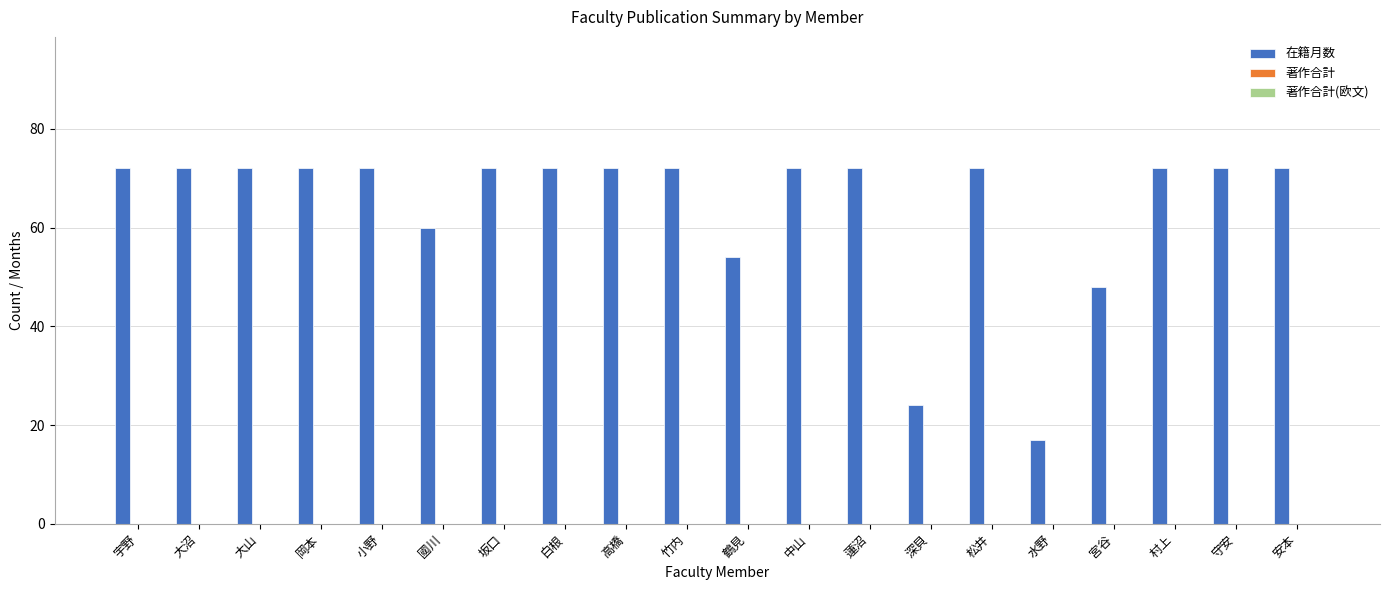

Where is the data nearest to the value 44?

宮谷